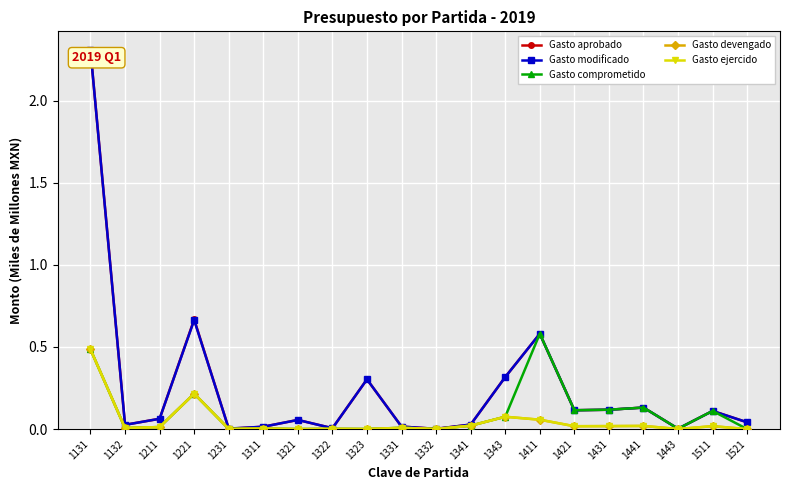

At how many categories does at least one series exceed 1?

1